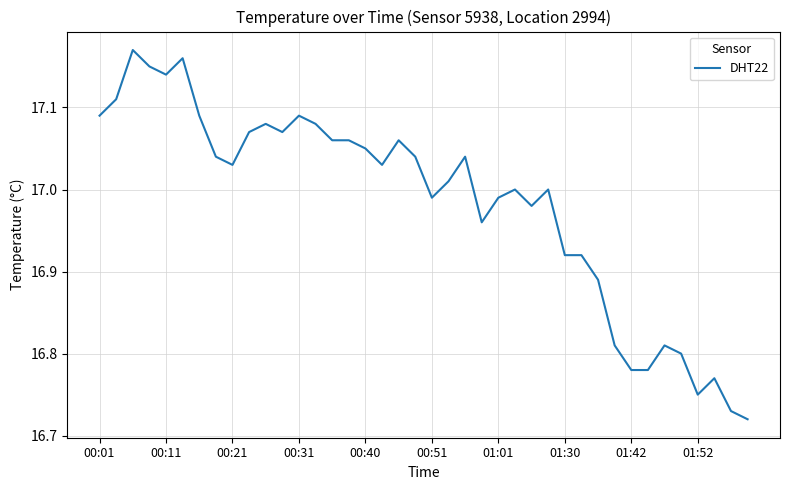

Does the chart display data point markers on the line(s)?

No